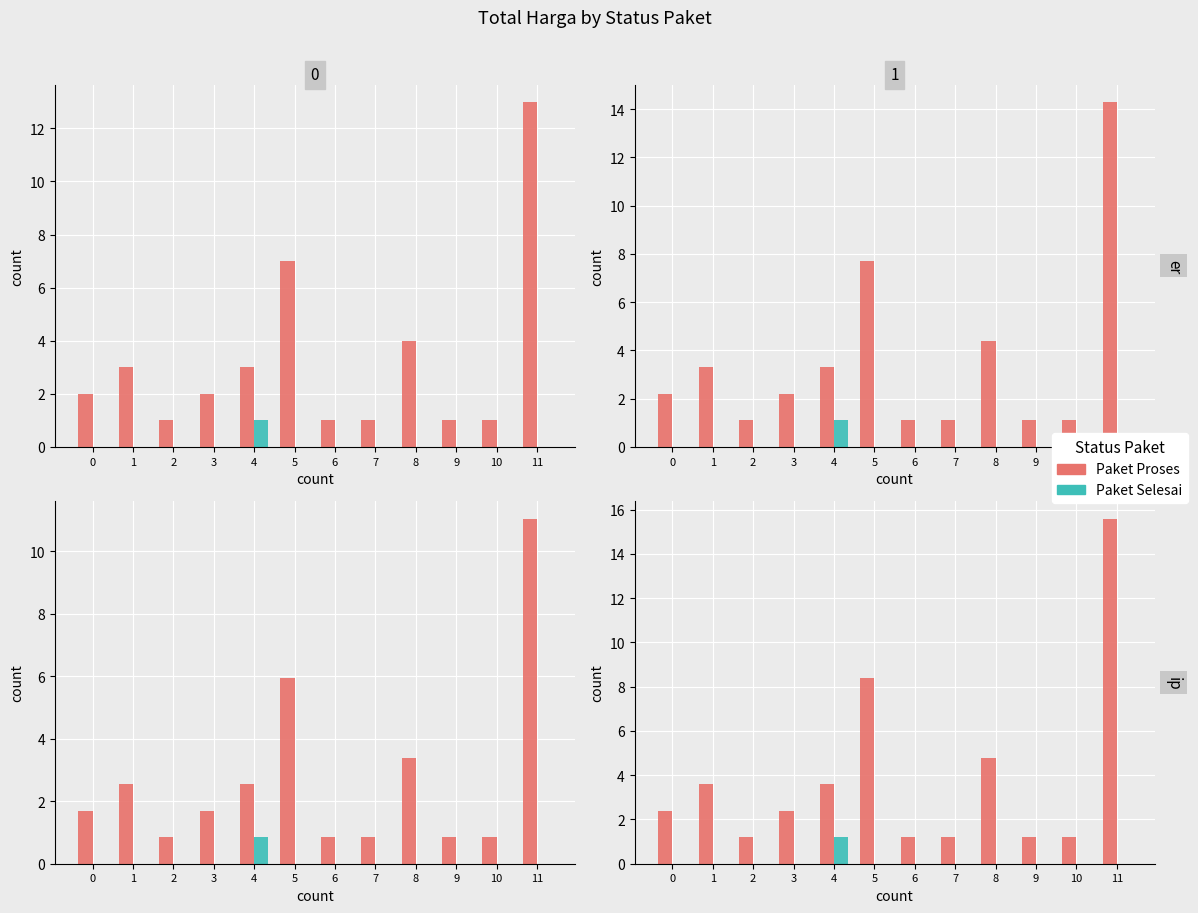

What is the difference between the maximum and minimum values in the Paket Selesai series?

1.2